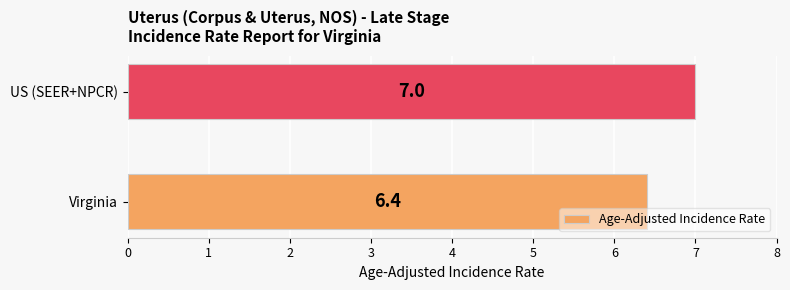

What is the maximum value shown in the chart?

7.0